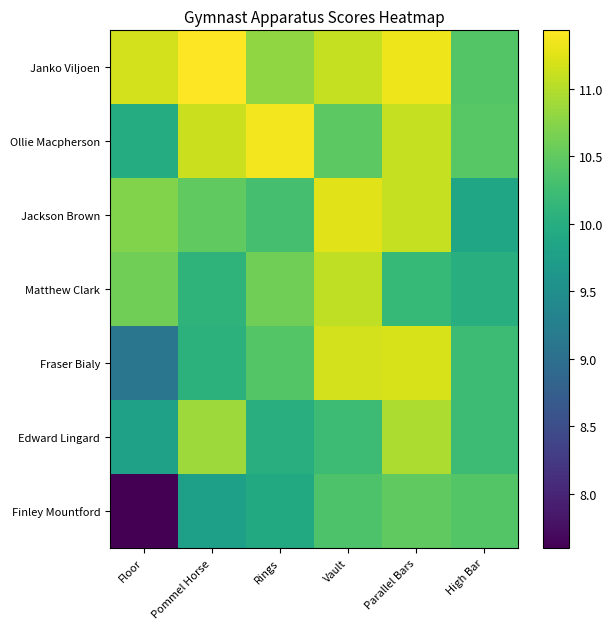

At how many categories does at least one series exceed 8?

6